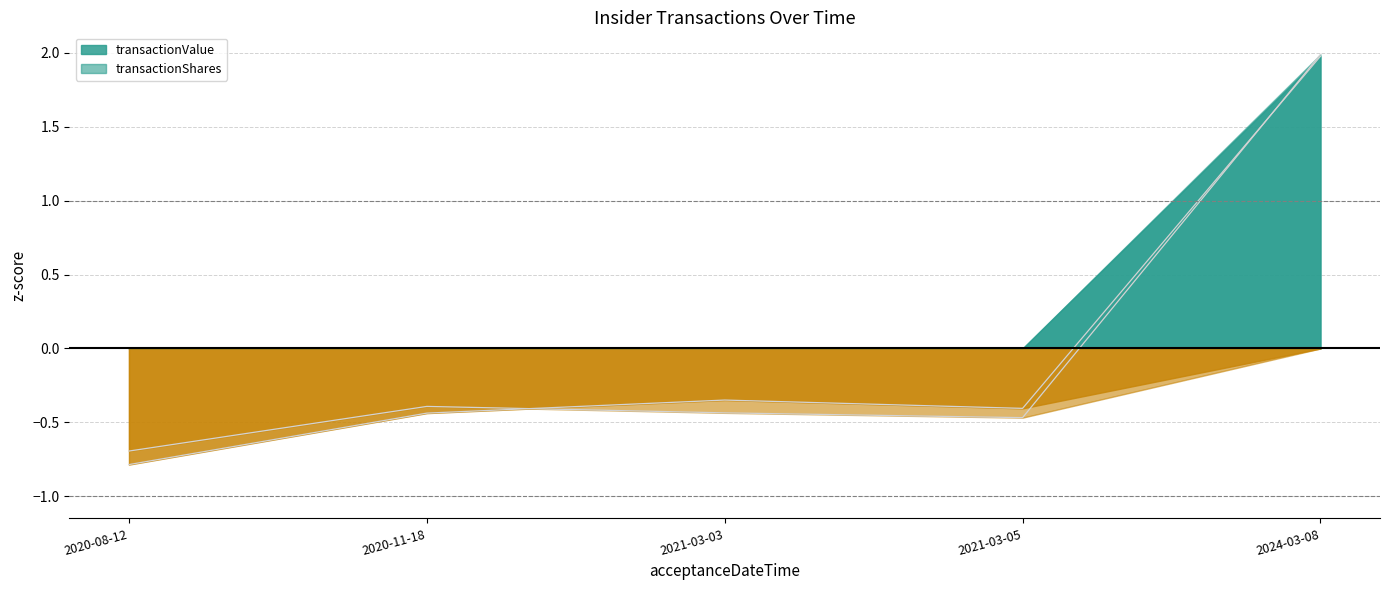

List the series in order of their peak value, lowest first.

transactionValue, transactionShares